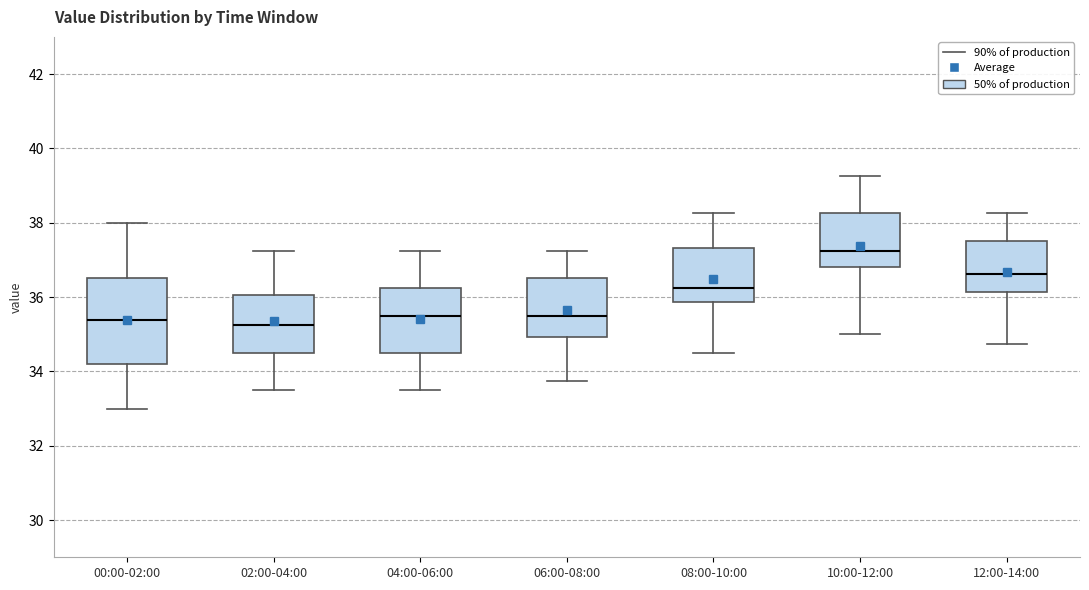

Which box's median line is the highest?

10:00-12:00